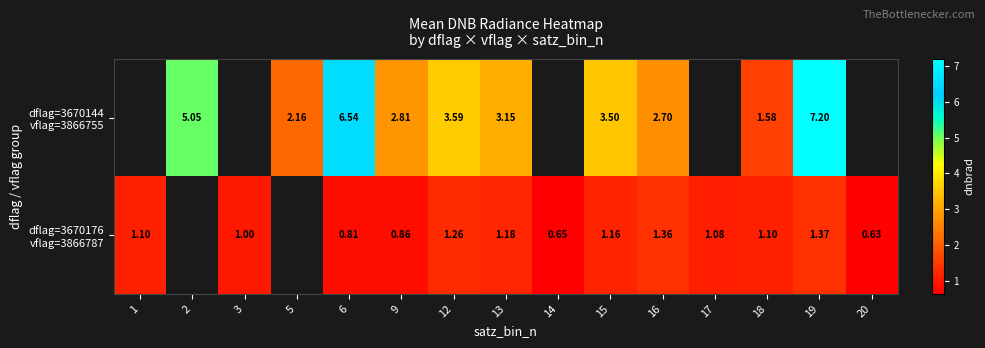

True or false: dflag=3670176 vflag=3866787 has a value of 0.6 at 14.

True